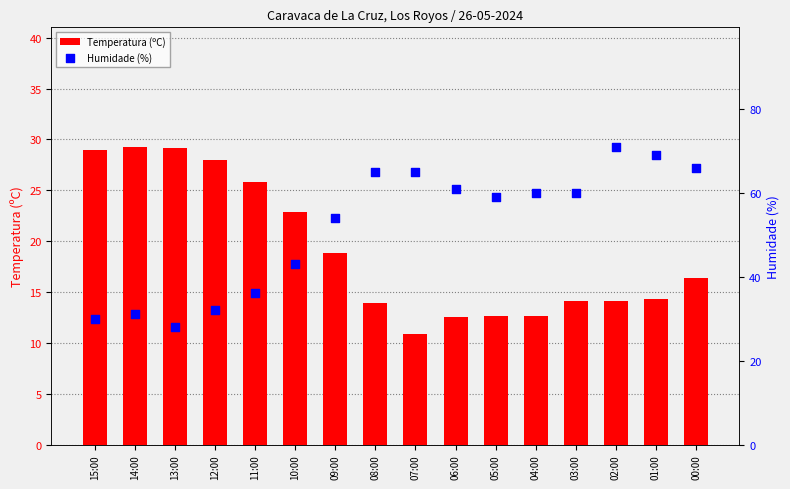

Which series reaches the maximum Y coordinate?

Humidade (%)